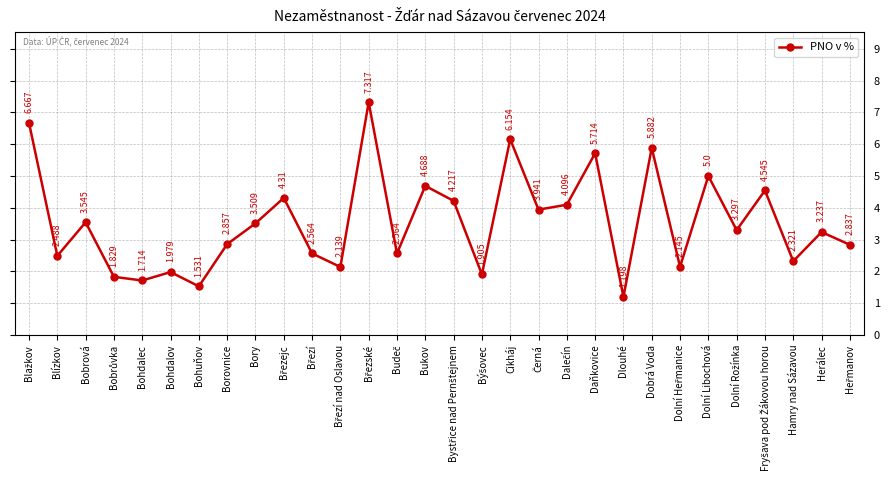

The chart shows a value of 1.6 at Bobrová. True or false?

False